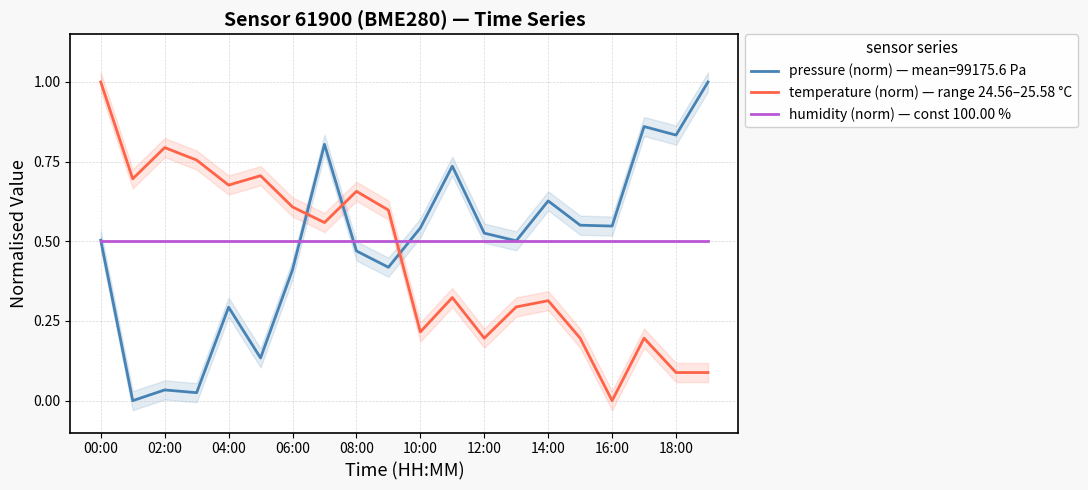

What are all the series names shown in the legend?

temperature (norm) — range 24.56–25.58 °C, humidity (norm) — const 100.00 %